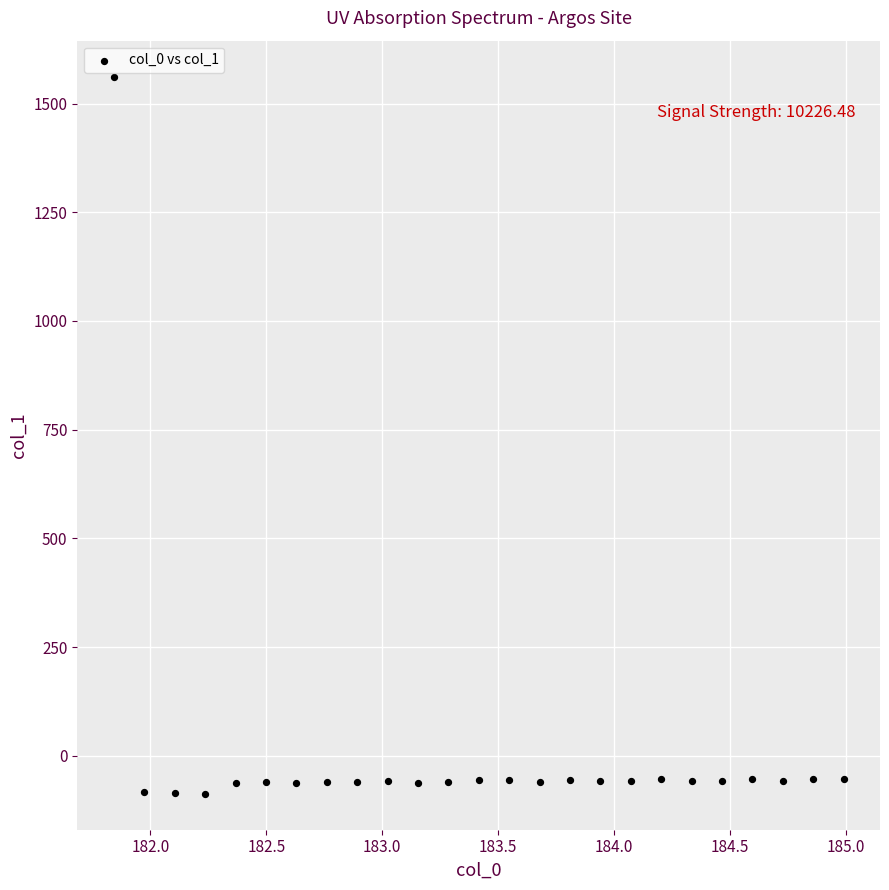

What is the range of X values (max minus min)?

3.1